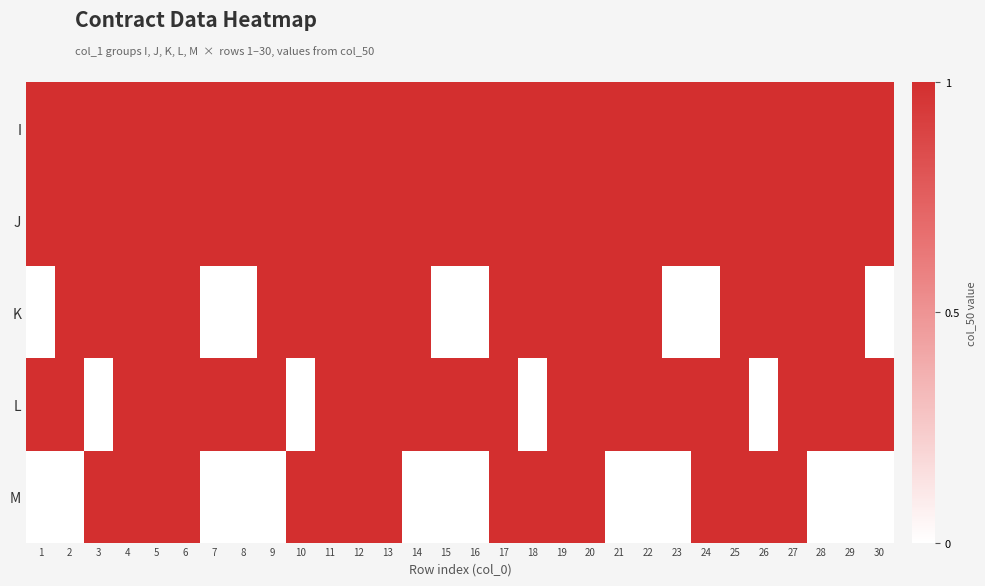

At how many categories does at least one series exceed 0?

30